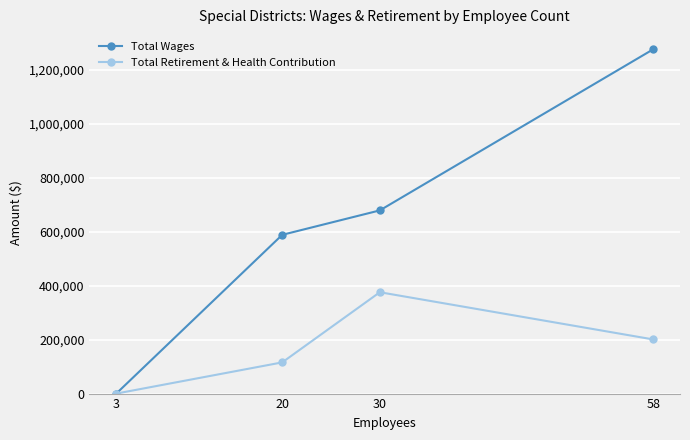

How many lines are shown in the chart?

2